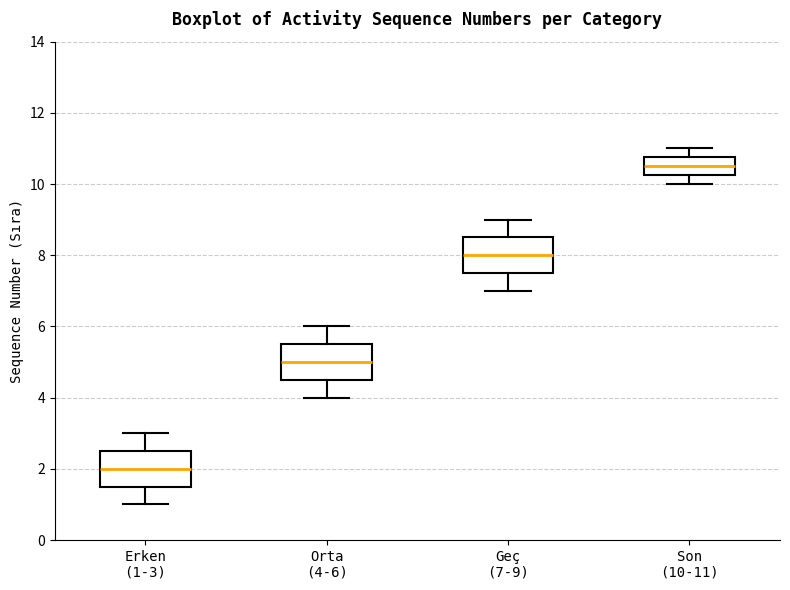

Which box has the lowest median line?

Erken (1-3)